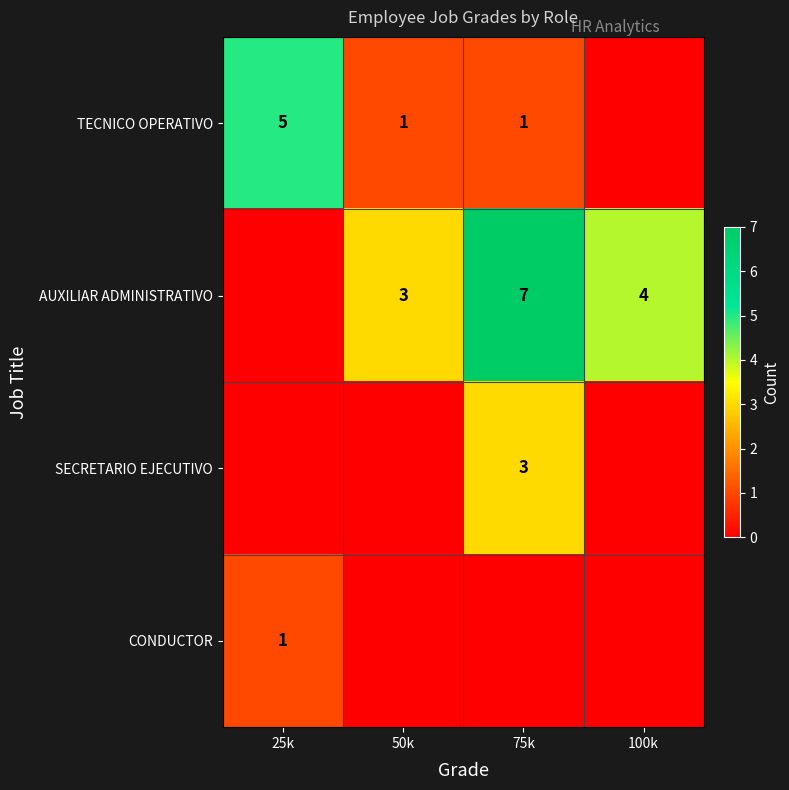

What is the difference between the AUXILIAR ADMINISTRATIVO values at 75k and 50k?

4